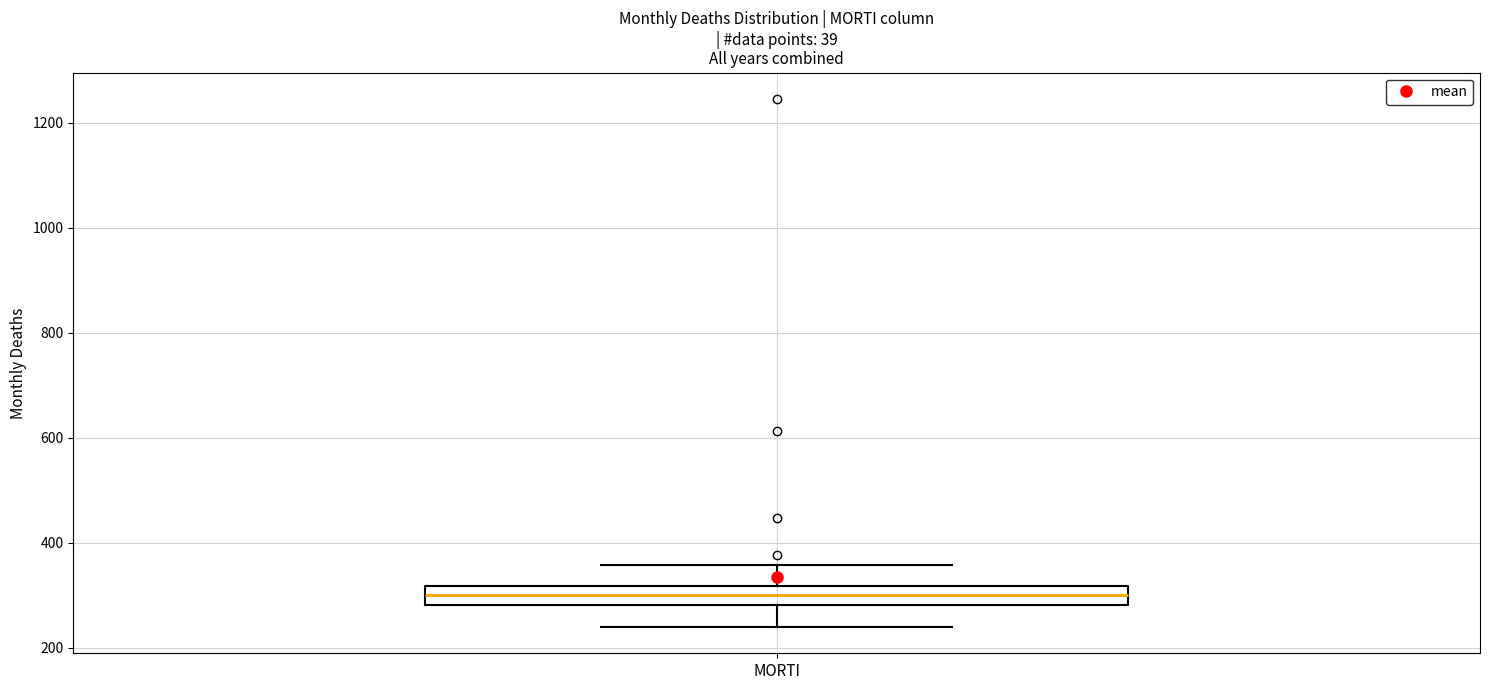

Where is the upper edge of the box for MORTI on the y-axis? The values are not printed on the chart, so give them approximately, as read against the axis.

320